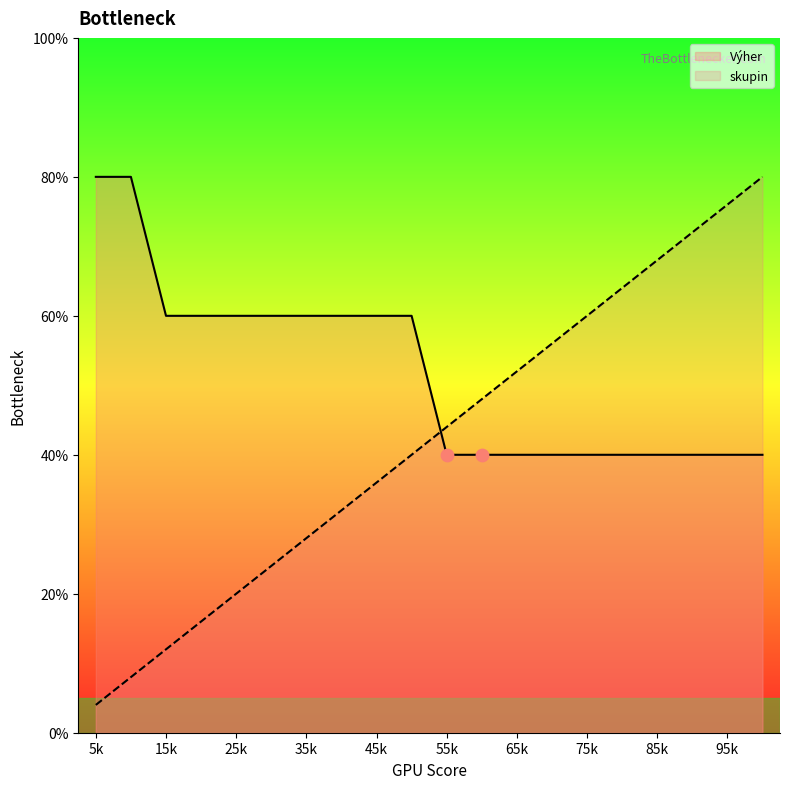

At which category is the sum across all series the highest?

20